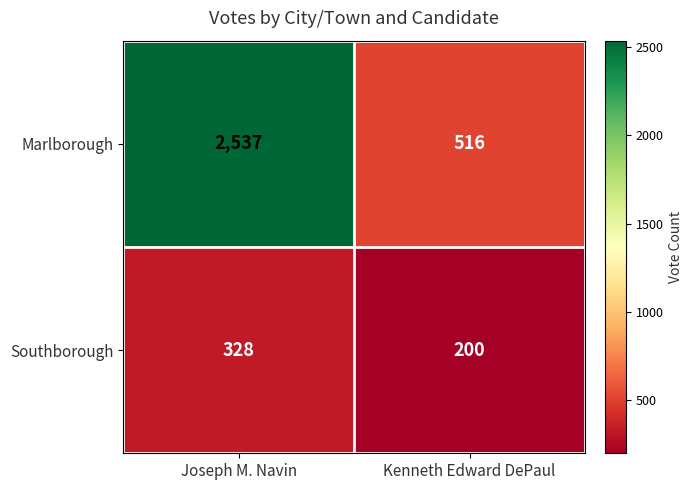

List the series in order of their peak value, lowest first.

Southborough, Marlborough